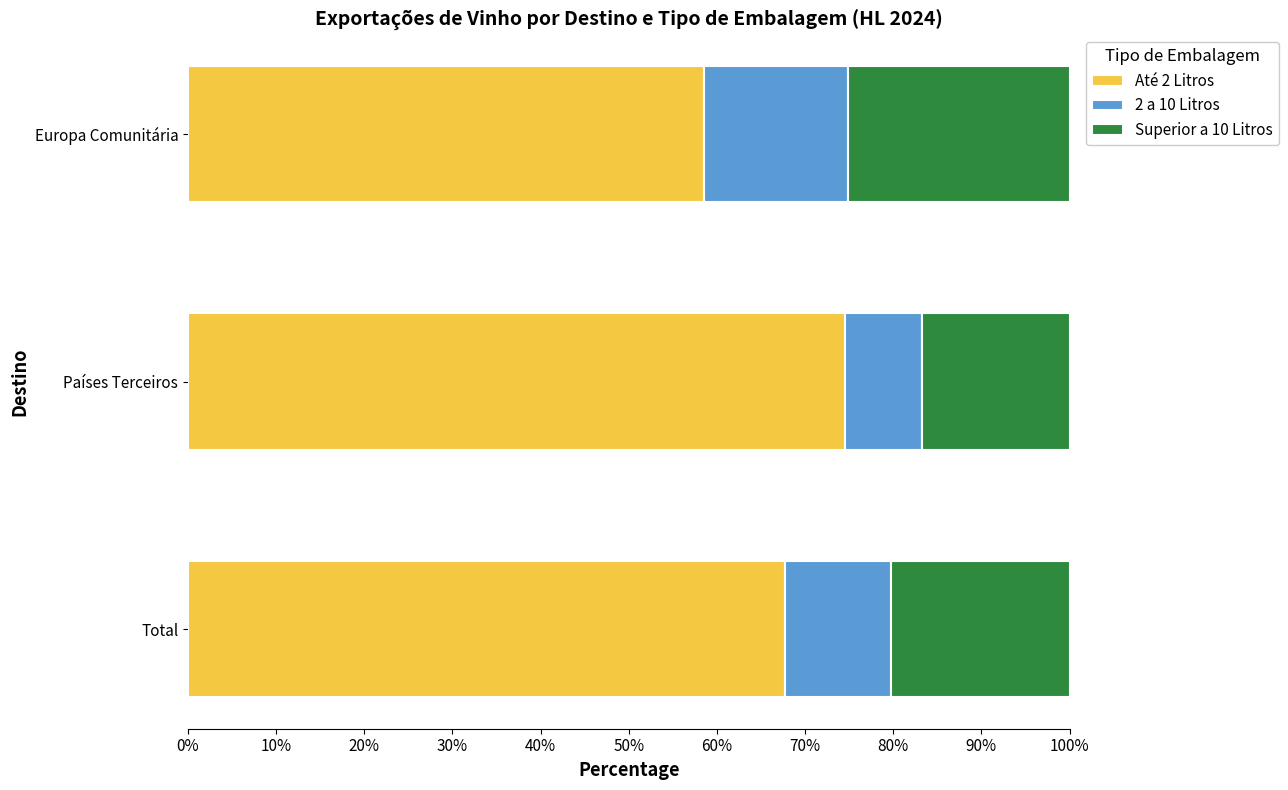

The value of Até 2 Litros at Total is 67.8. True or false?

True